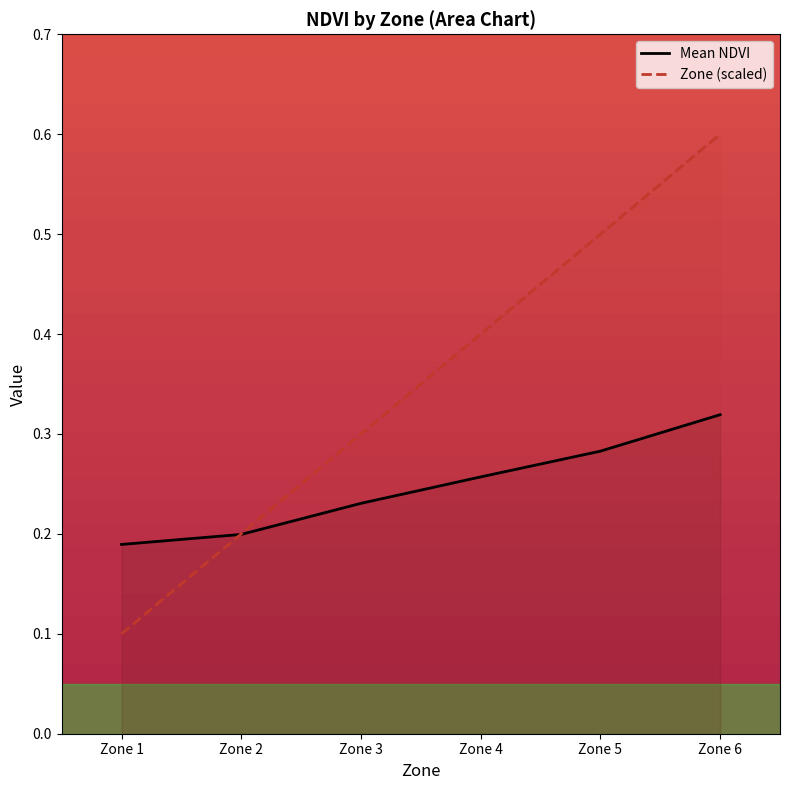

Is it true that Zone (scaled) equals 0.2 at Zone 2?

True